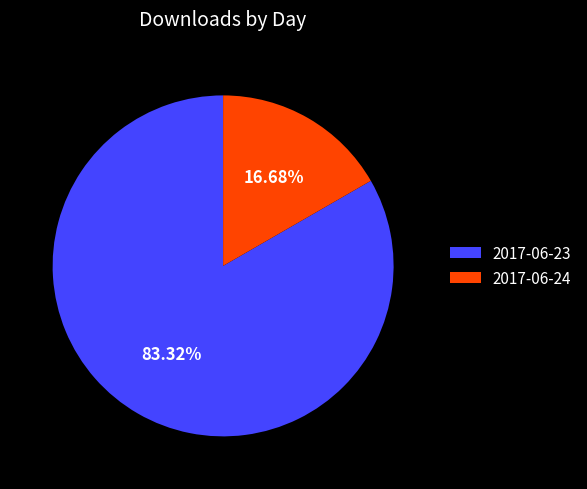

Between 2017-06-24 and 2017-06-23, which is larger?

2017-06-23